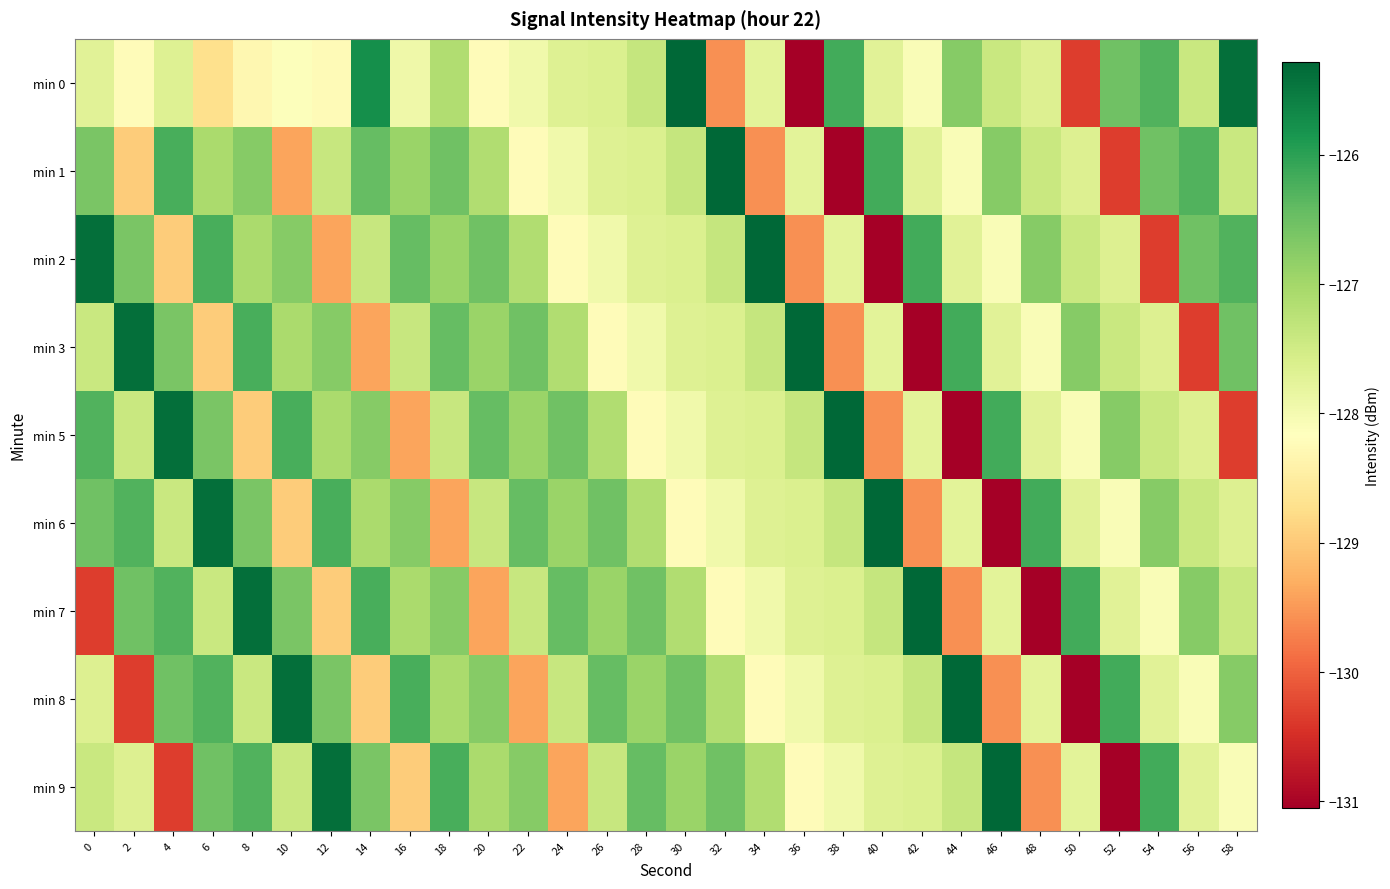

How many distinct data groups are displayed?

9